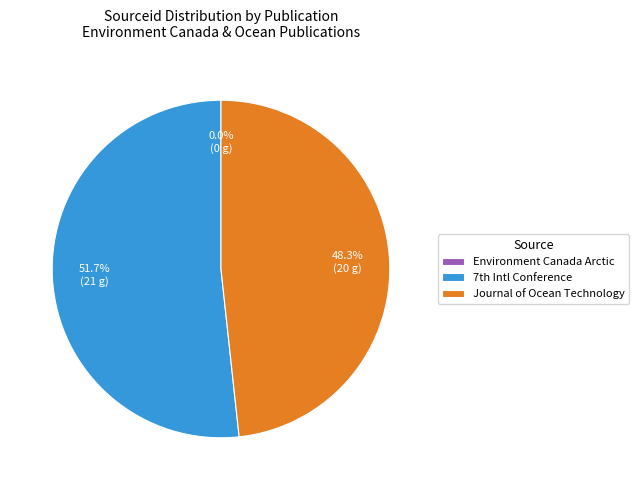

Which category has the biggest portion of the pie?

7th Intl Conference